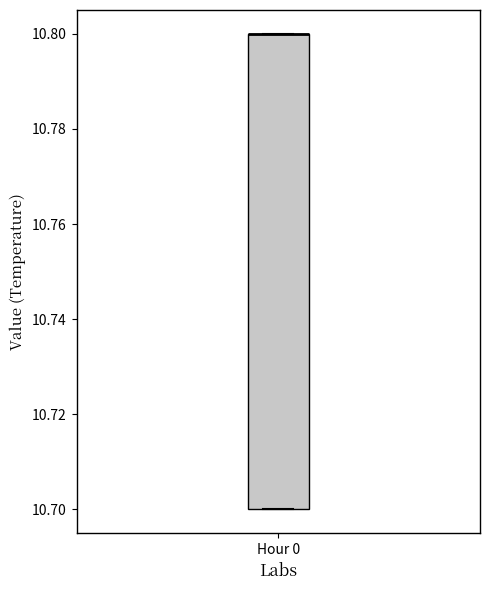

Where is the upper edge of the box for Hour 0 on the y-axis? The values are not printed on the chart, so give them approximately, as read against the axis.

10.8